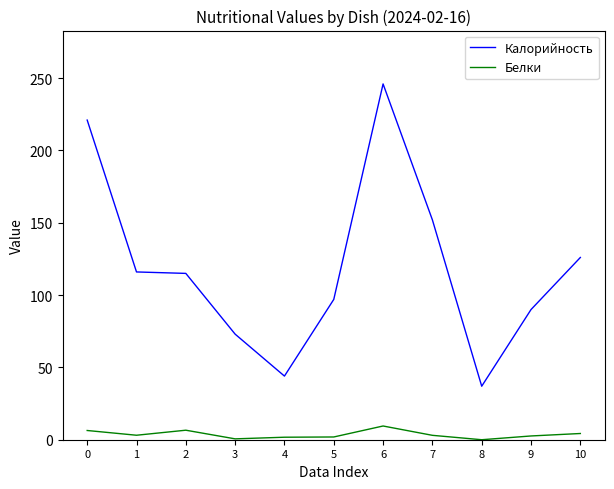

Is it true that Калорийность equals 23.4 at 8?

False